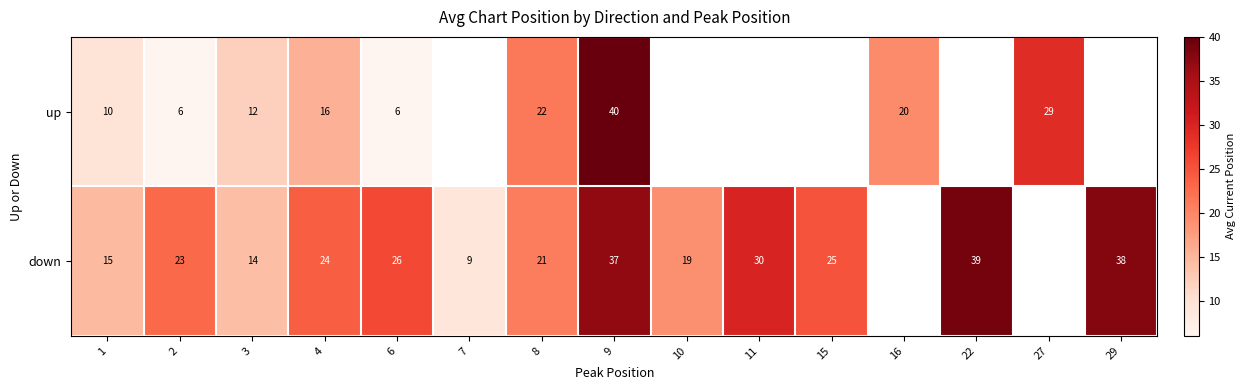

At which category is the sum across all series the highest?

9